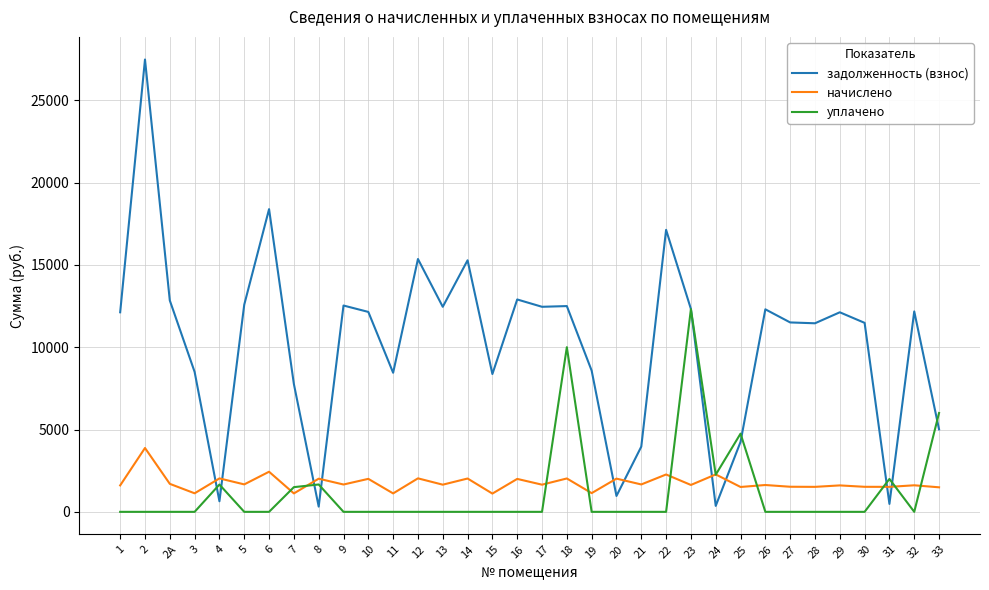

Which series has the largest range (max minus min)?

задолженность (взнос)